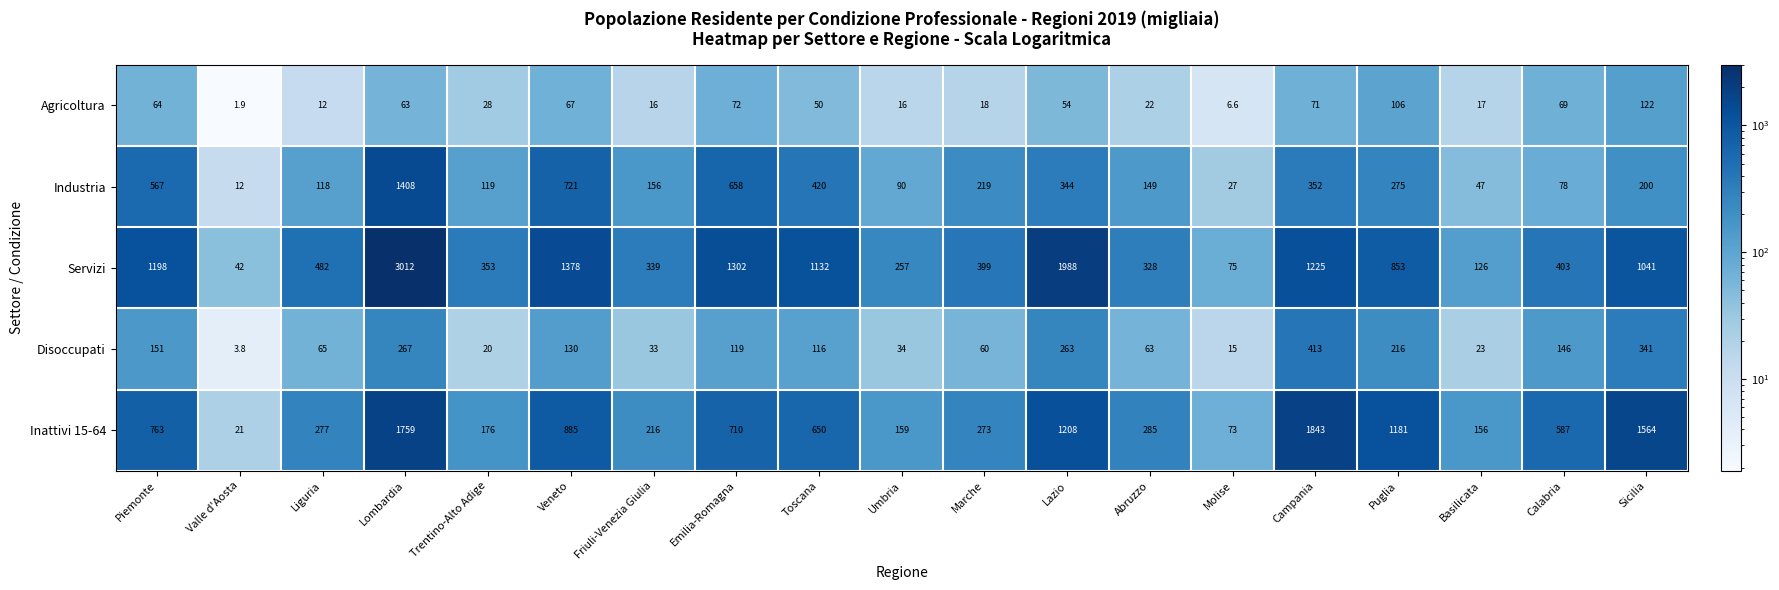

The value of Inattivi 15-64 at Lombardia is 384.7. True or false?

False